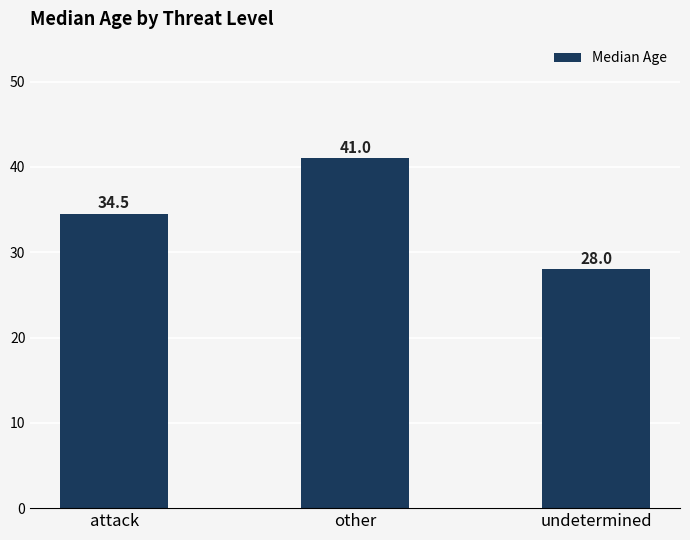

Reading right to left, what are all the values shown in this chart?

28.0	41.0	34.5